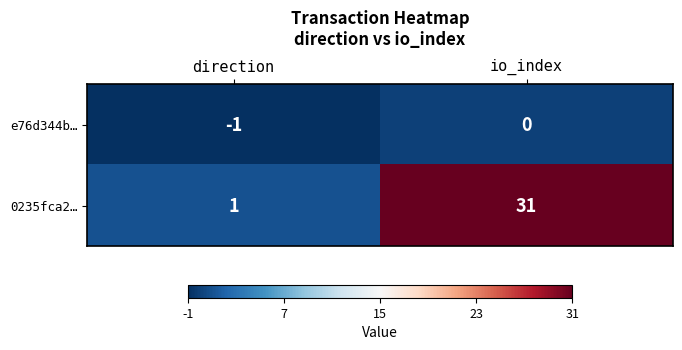

True or false: e76d344b… has a value of -1 at direction.

True